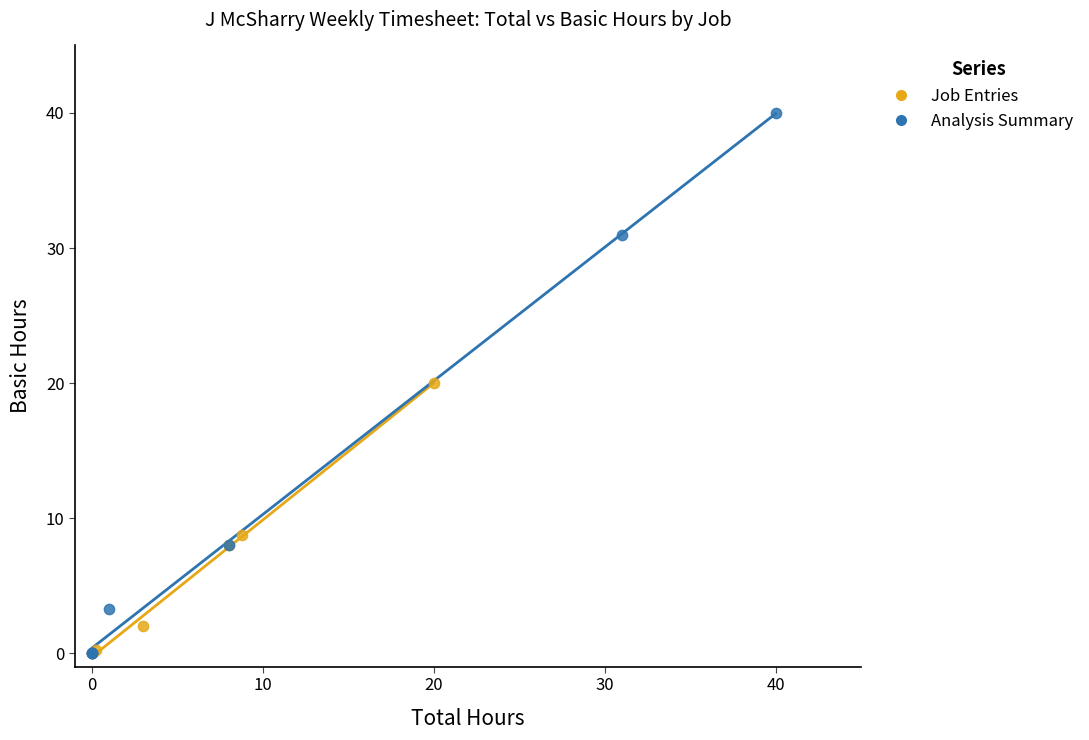

Which series has the largest Y range (max minus min)?

Analysis Summary